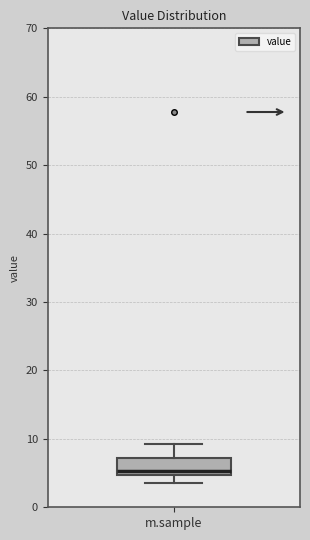

Read this box plot against the y-axis: the position of the median line, the range covered by the box, and the ends of both whiskers. The values are not printed on the chart, so give them approximately, as read against the axis.

median 5 (just above the box's lower edge), box 5 to 7, whiskers 4 to 9